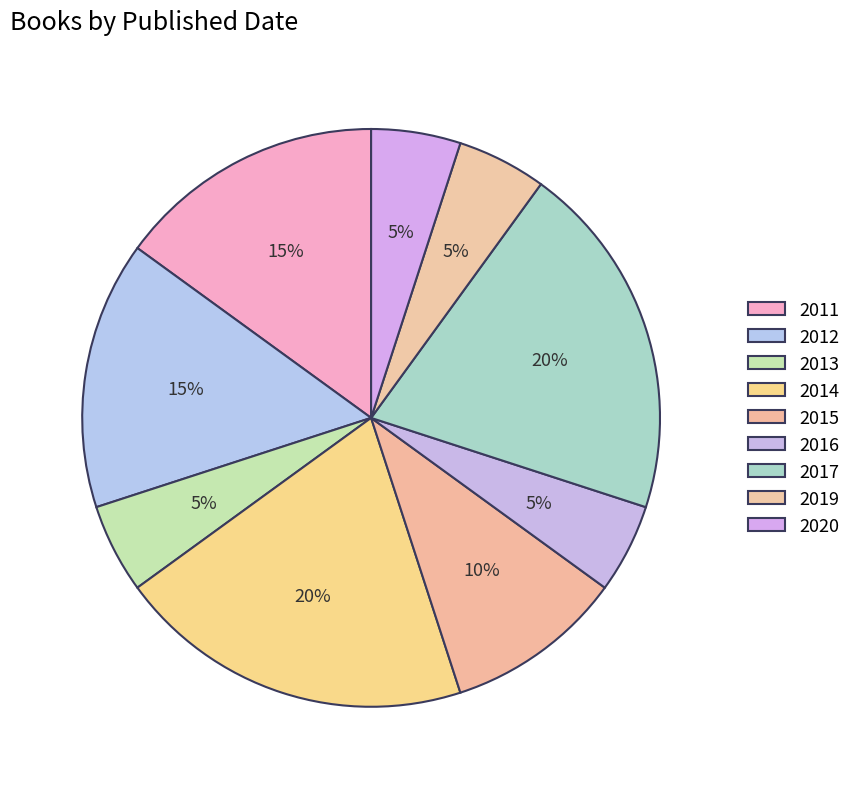

Is the sum of 2013 and 2016 greater than half?

No